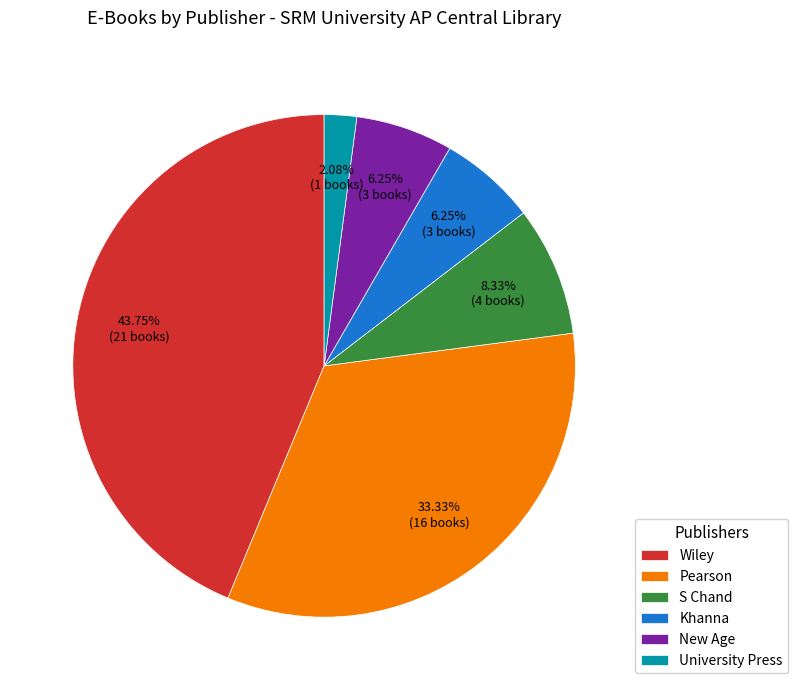

To the nearest percent, what is the combined percentage of Wiley and Pearson?

77%